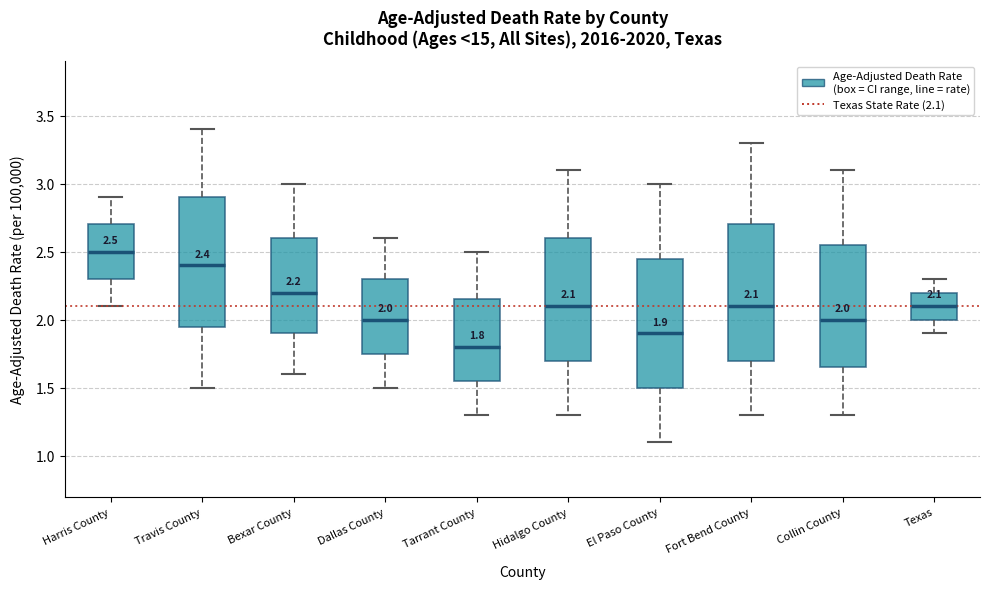

Which box's median line is the lowest?

Tarrant County